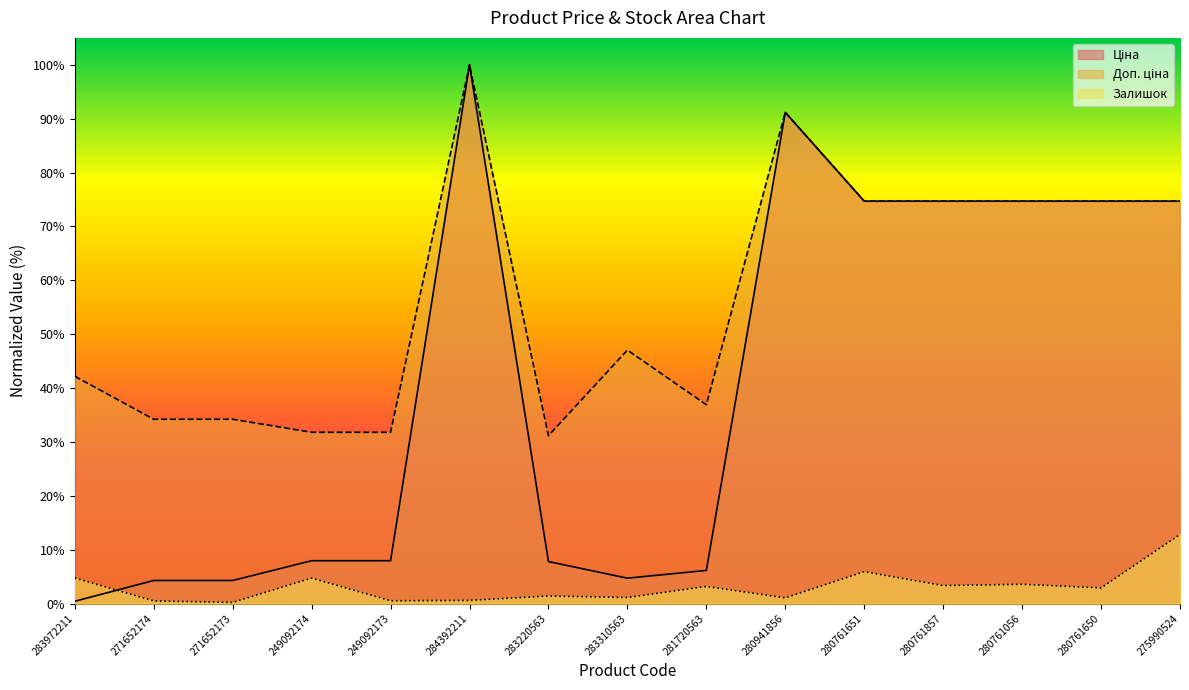

How many interior local valleys does the Ціна series have?

1